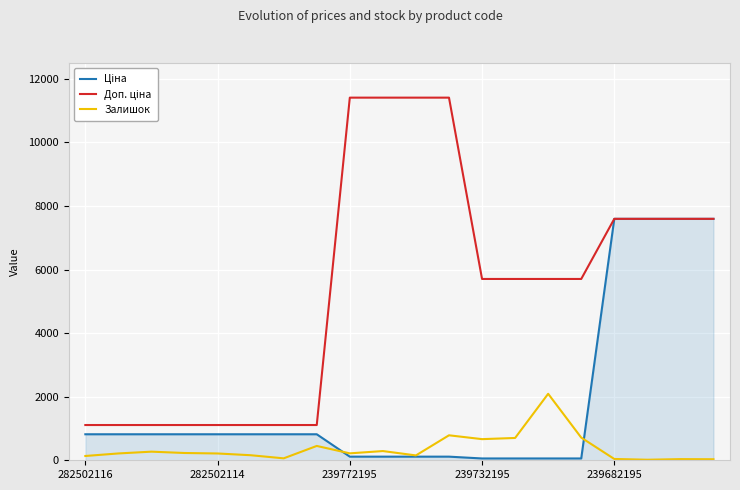

How many series are shown in this chart?

3